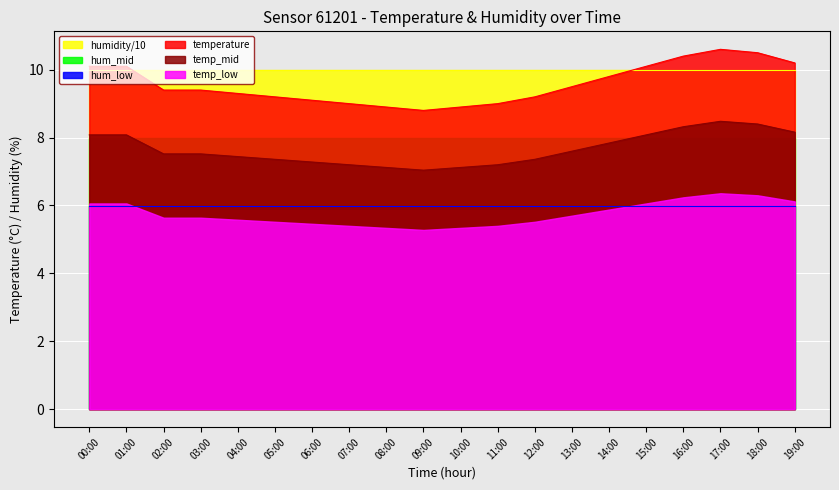

Rank the categories by value from lowest to highest.

09:00, 08:00, 10:00, 07:00, 11:00, 06:00, 05:00, 12:00, 04:00, 02:00, 03:00, 13:00, 14:00, 00:00, 01:00, 15:00, 19:00, 16:00, 18:00, 17:00